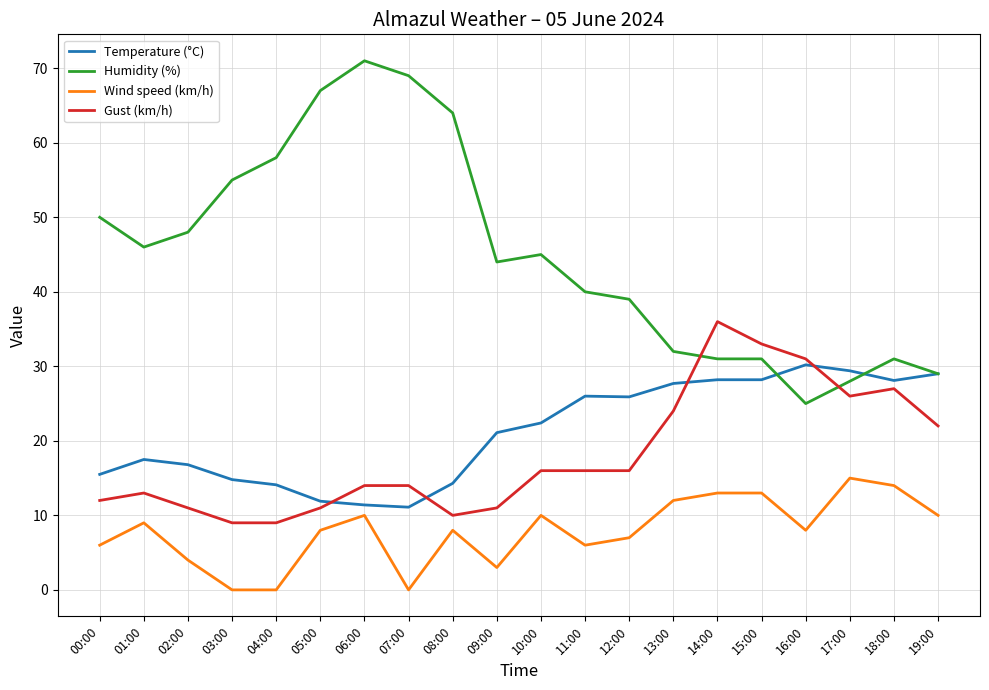

What is the difference between the Temperature (°C) values at 01:00 and 00:00?

2.0